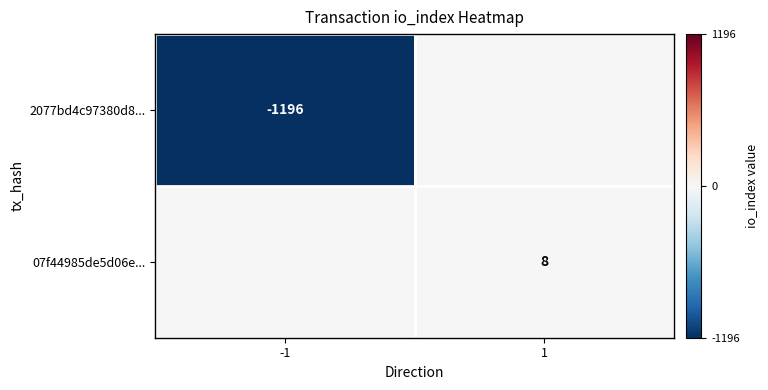

How many categories are shown in the chart?

2